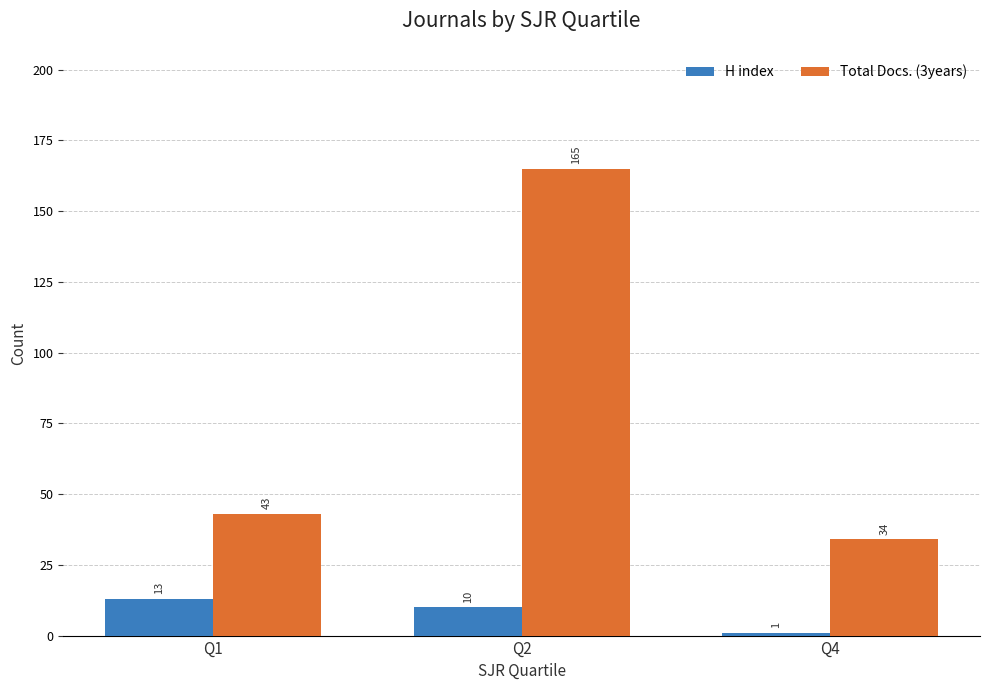

What is the sum of the Total Docs. (3years) values at Q2 and Q1?

208